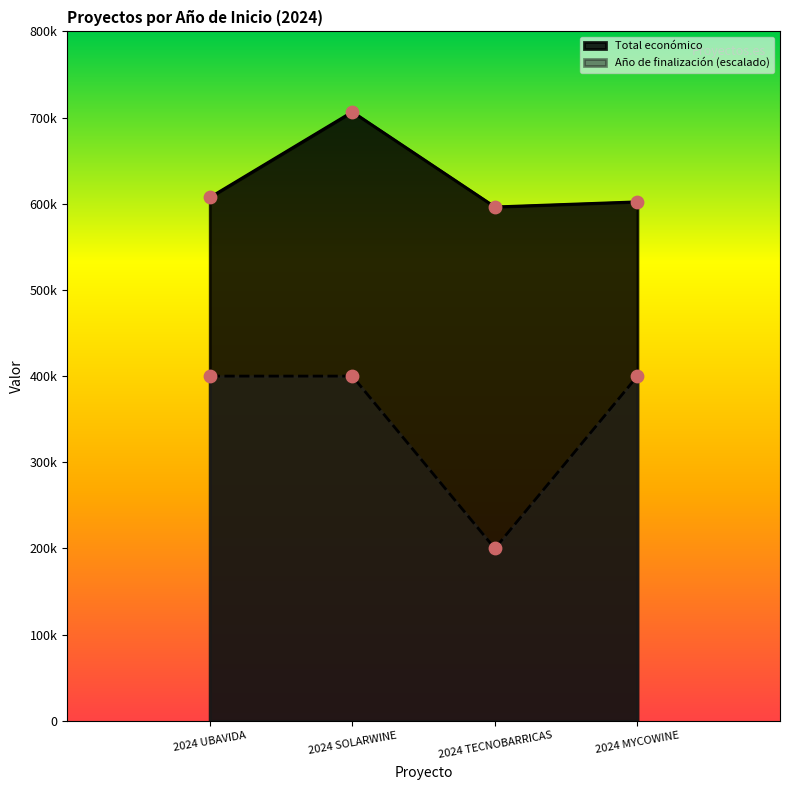

What are all the series names shown in the legend?

Total económico, Año de finalización (escalado)